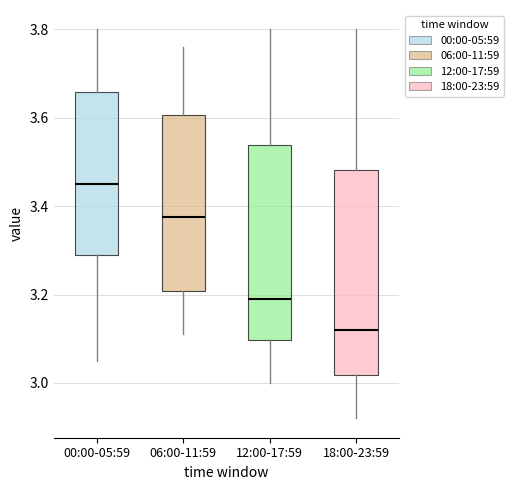

Comparing the boxes themselves (not the whiskers), which one is the tallest?

18:00-23:59